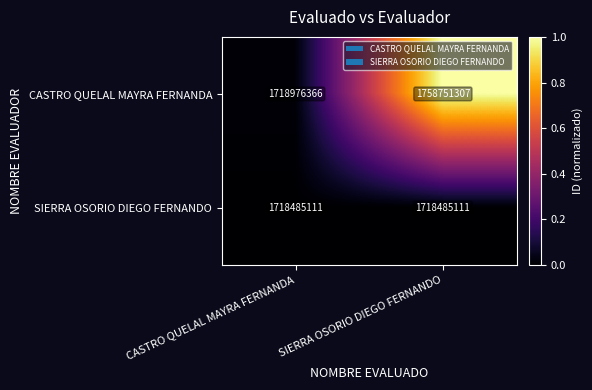

Which category has the lowest value in the CASTRO QUELAL MAYRA FERNANDA series?

CASTRO QUELAL MAYRA FERNANDA